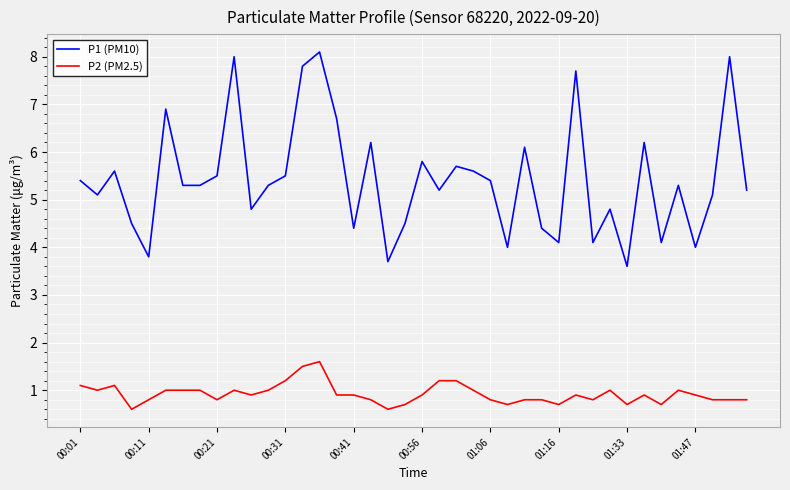

List the series in order of their overall mean, highest first.

P1 (PM10), P2 (PM2.5)